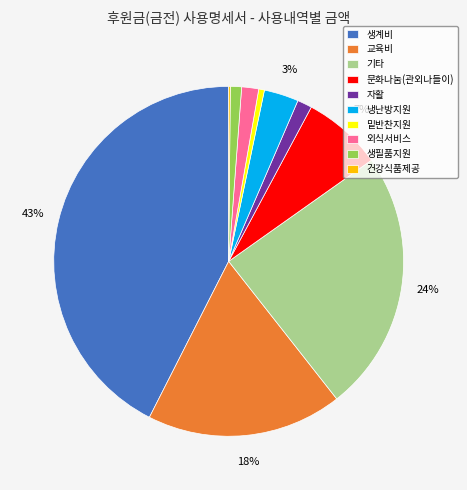

Do 생필품지원 and 외식서비스 together represent more than half of the pie?

No